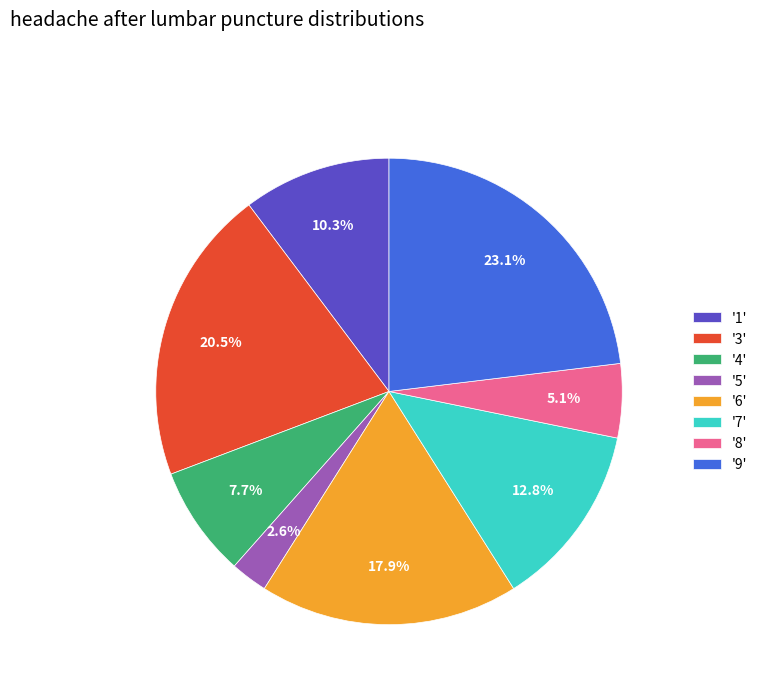

To the nearest percent, what is the average slice percentage?

12%